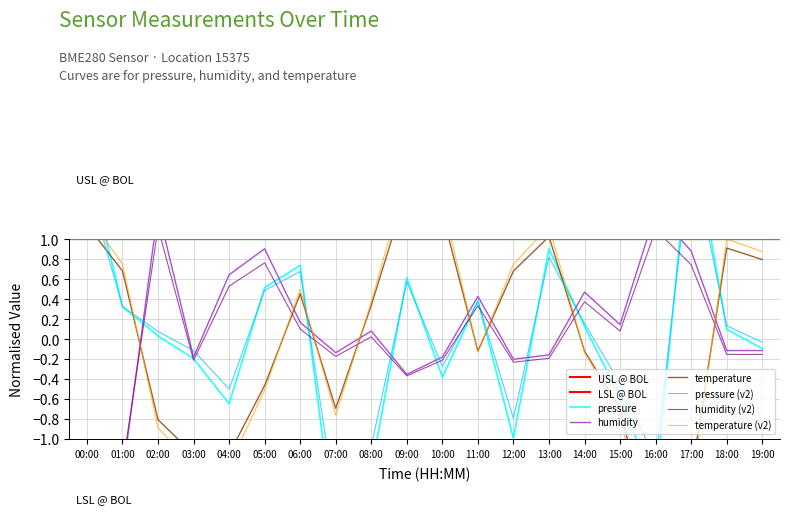

Which category has the highest value across all series?

17:00